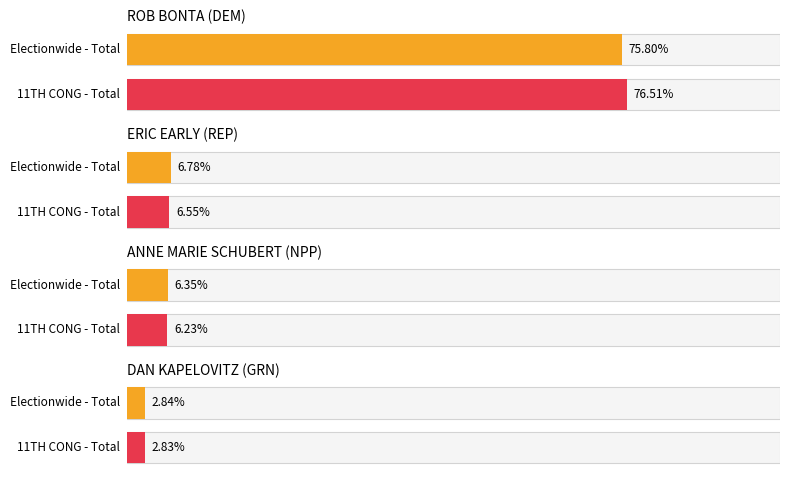

Rank the series at Electionwide - Total from highest to lowest value.

ROB BONTA (DEM), ERIC EARLY (REP), ANNE MARIE SCHUBERT (NPP), DAN KAPELOVITZ (GRN)